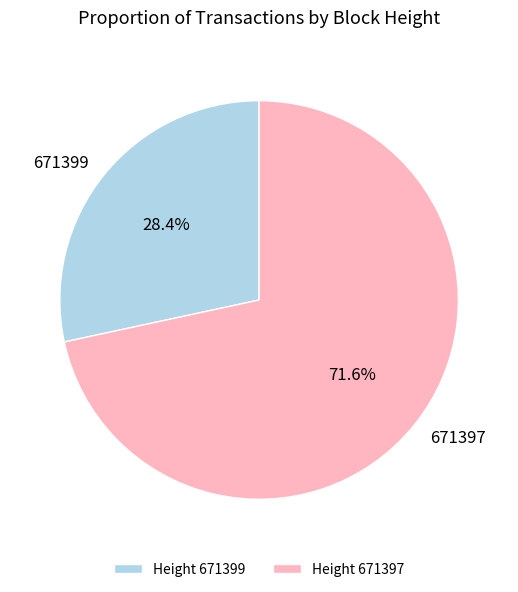

True or false: 671399 accounts for 28% of the total.

True